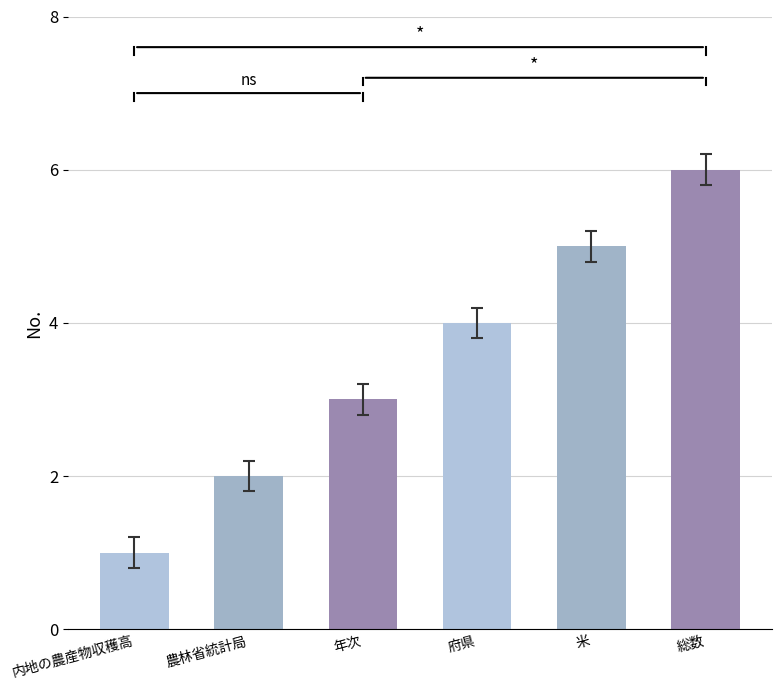

What is the approximate value at 年次?

3